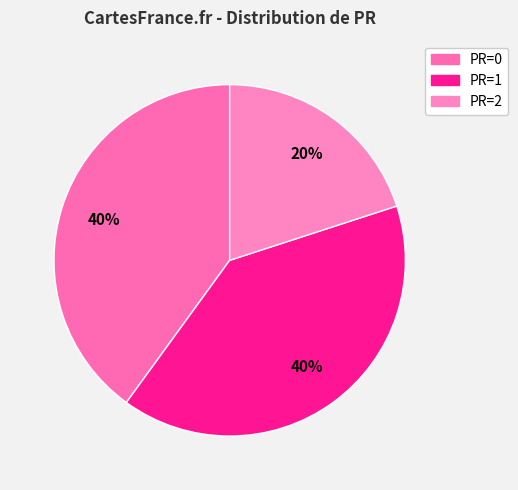

To the nearest percent, what is the average slice percentage?

33%